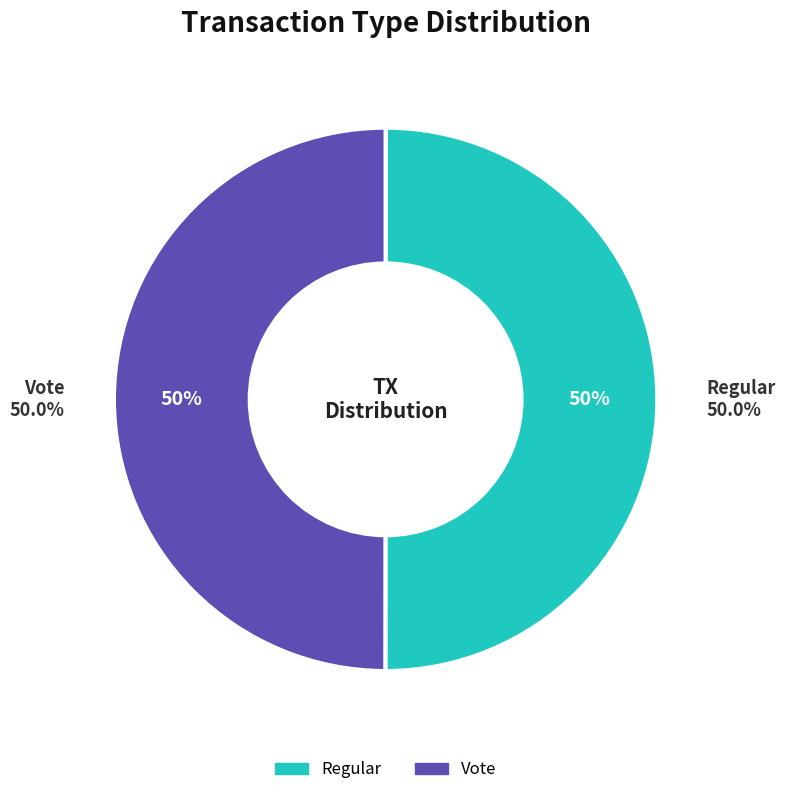

Rank the categories by value from lowest to highest.

Vote, Regular